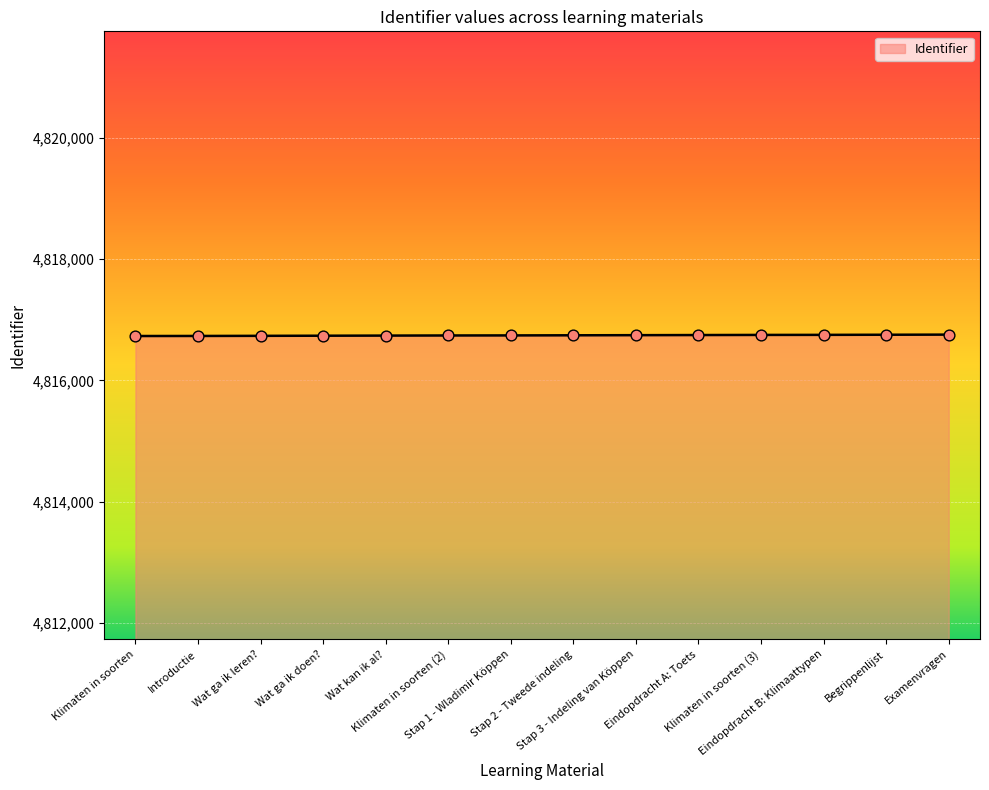

Approximately how many times larger is the value at Wat kan ik al? compared to Introductie?

1.0